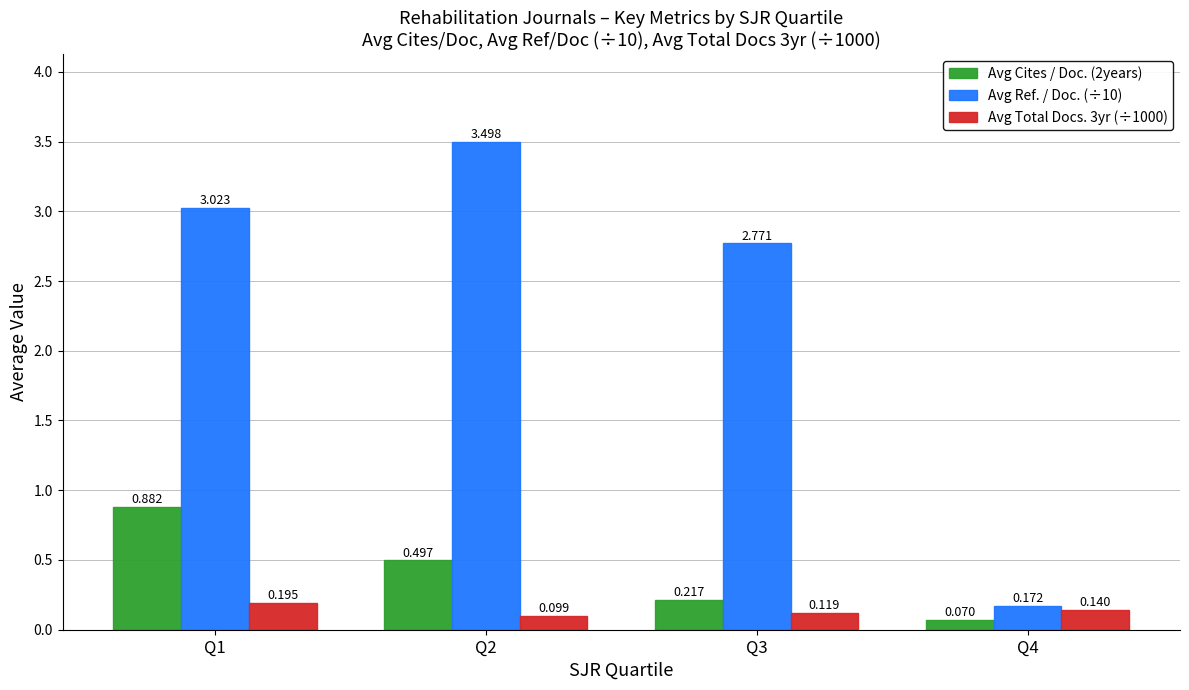

At which category is the sum across all series the highest?

Q1